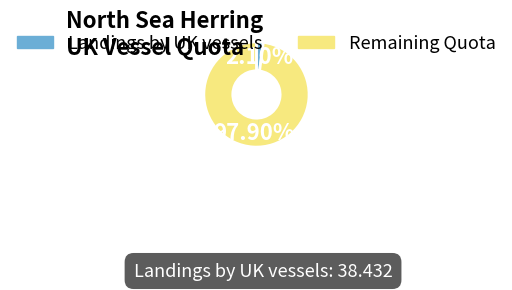

Does any single category account for the majority?

Yes